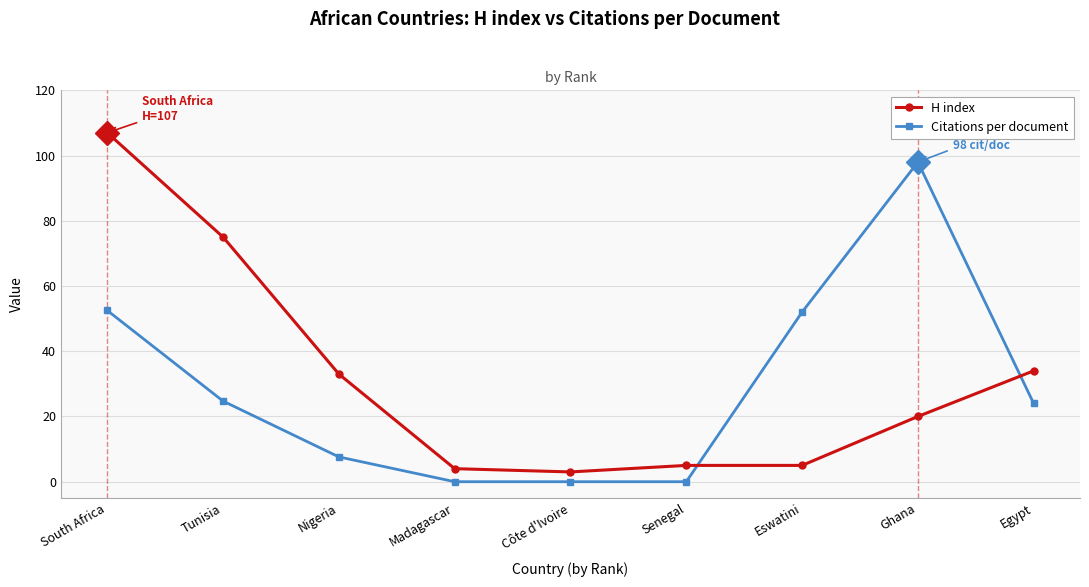

At which label does Citations per document first exceed 24?

South Africa